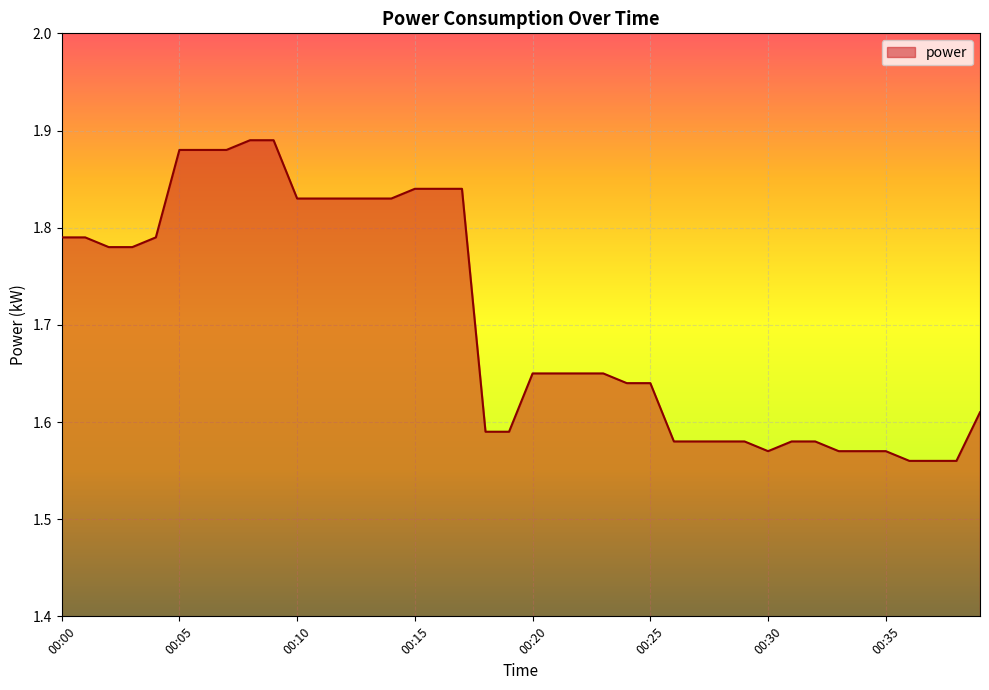

What is the sum of all values?

68.1